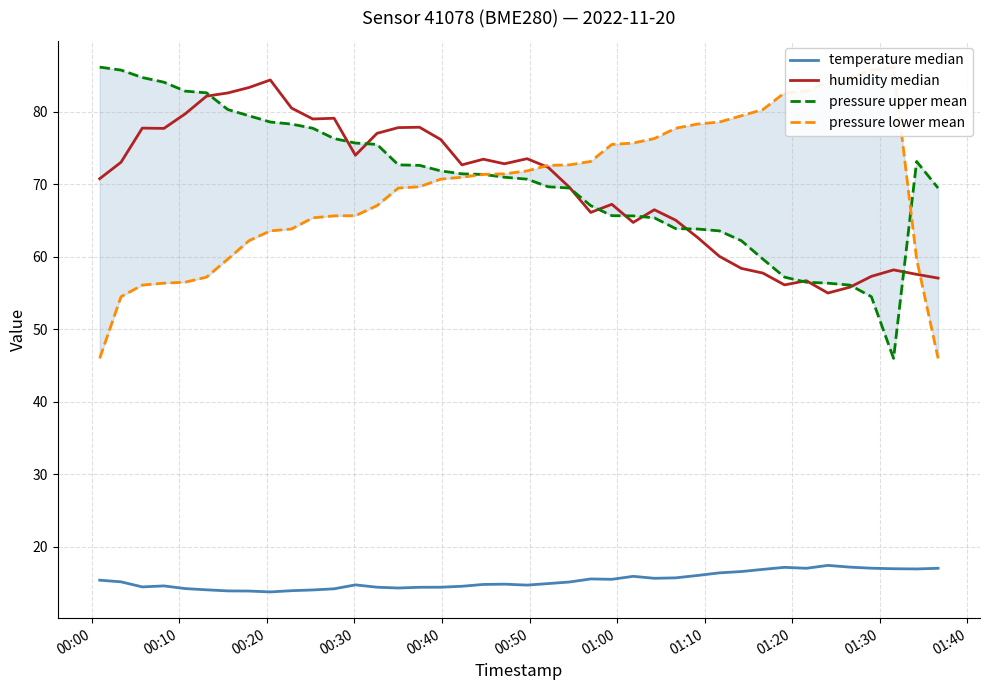

Does the chart display data point markers on the line(s)?

No